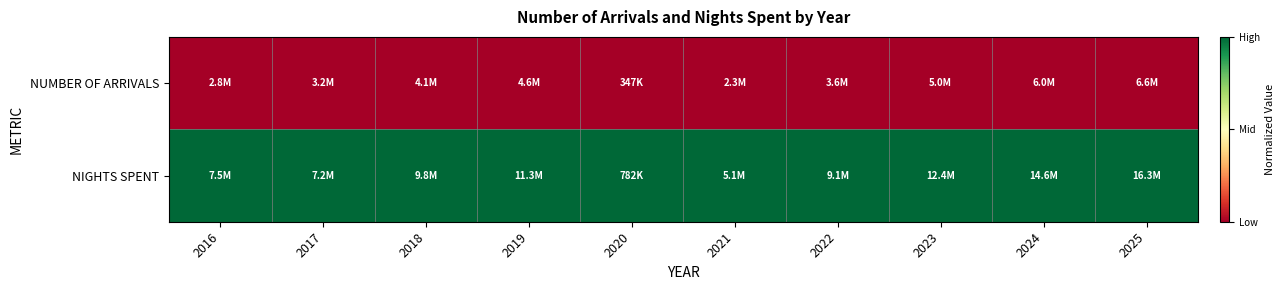

At which category is the sum across all series the highest?

2016